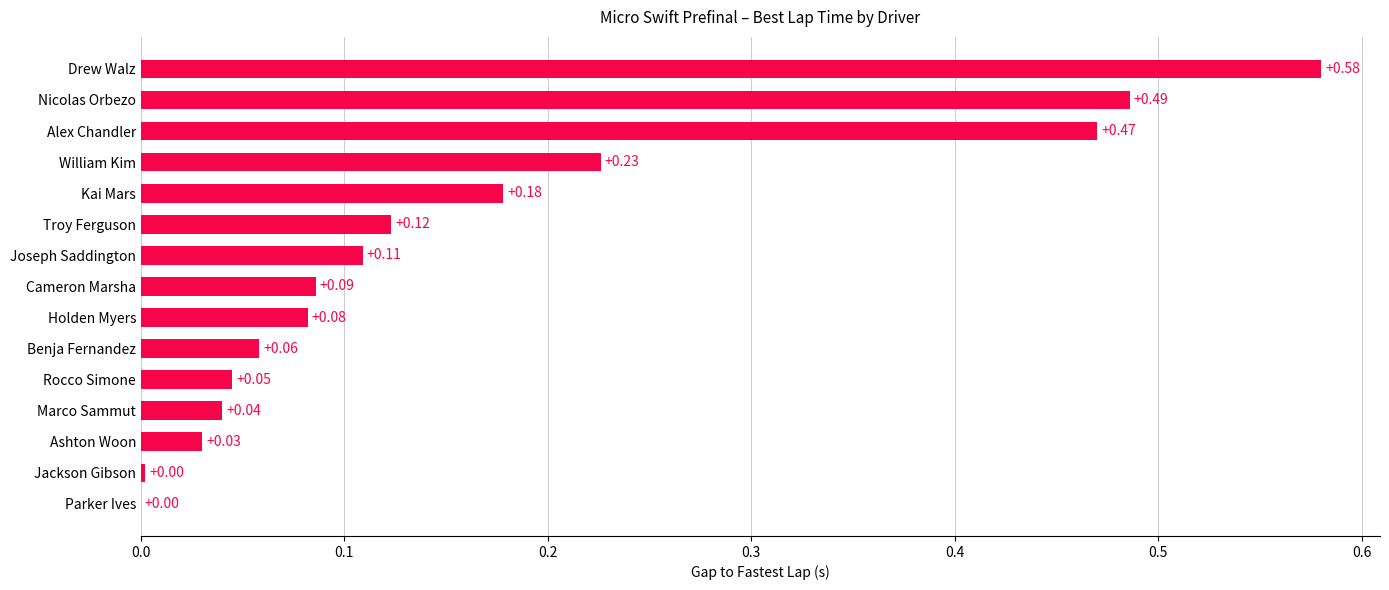

What is the change in value from Parker Ives to Holden Myers?

+0.1